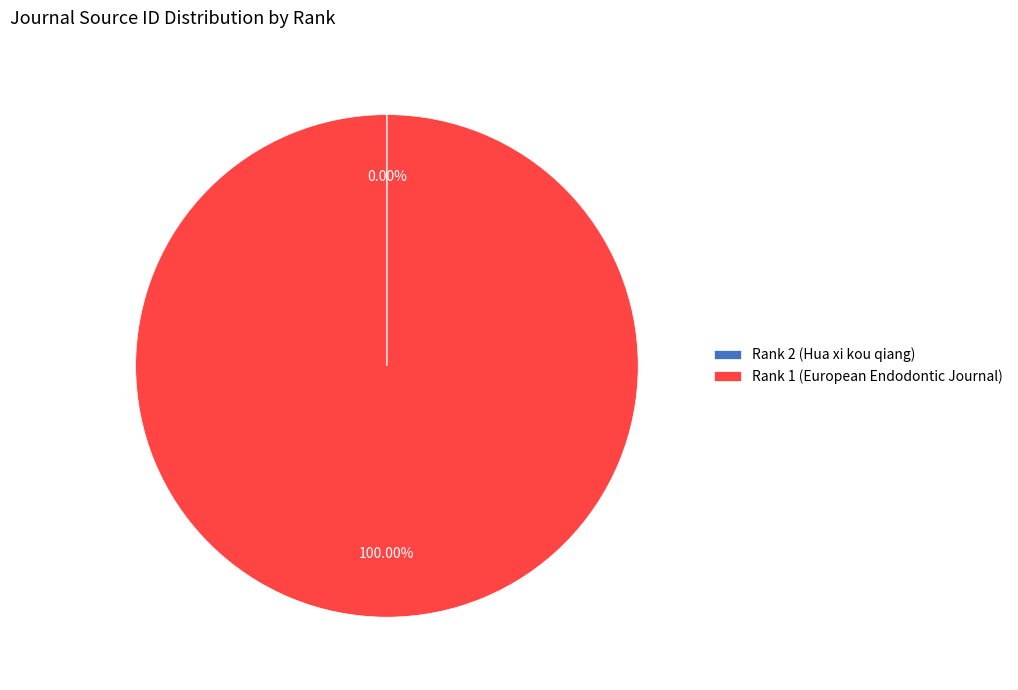

Does any single category account for the majority?

Yes